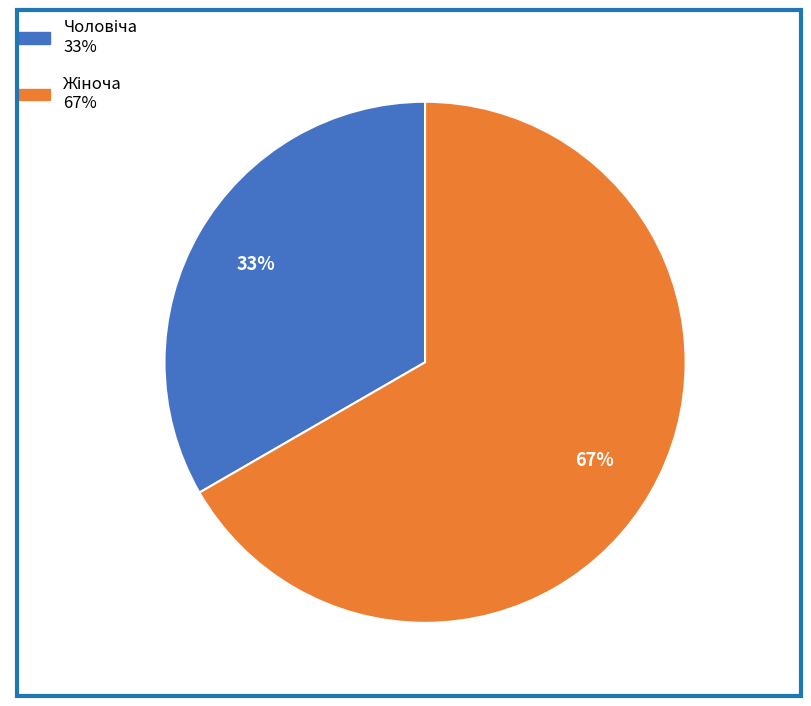

Is there any slice that represents more than half of the pie?

Yes